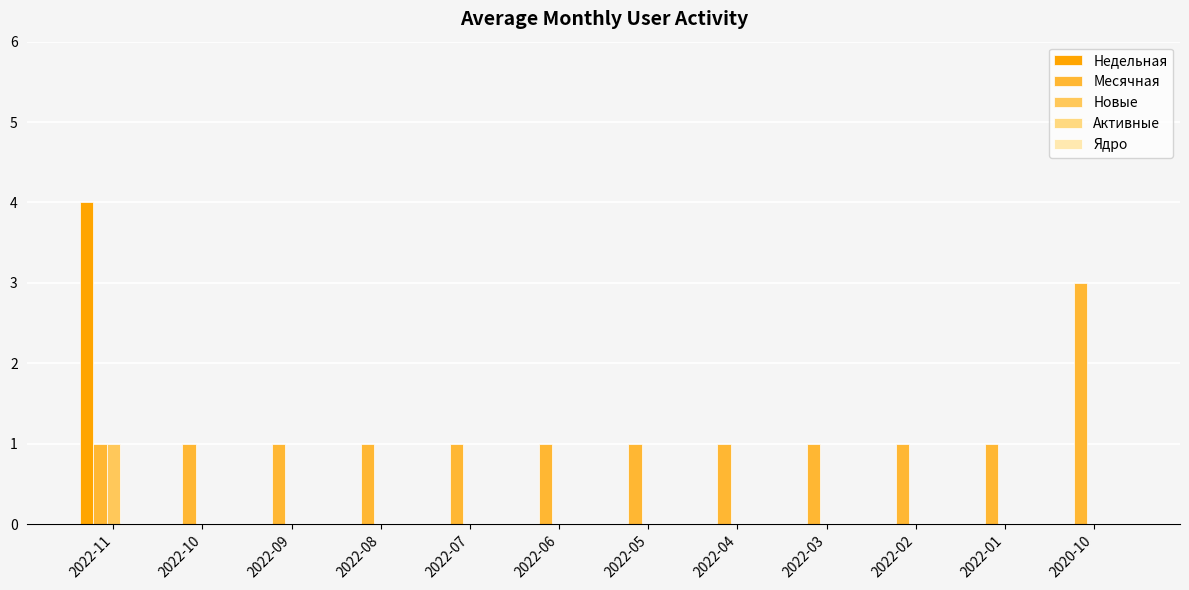

The value of Новые at 2020-10 is 0. True or false?

True